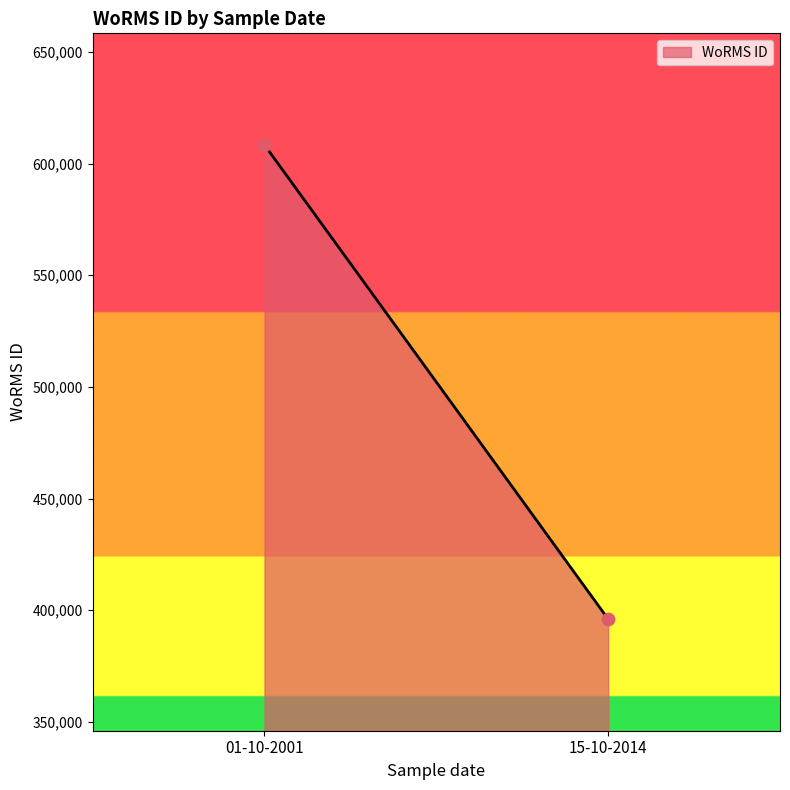

What is the range of Y values (max minus min)?

212367